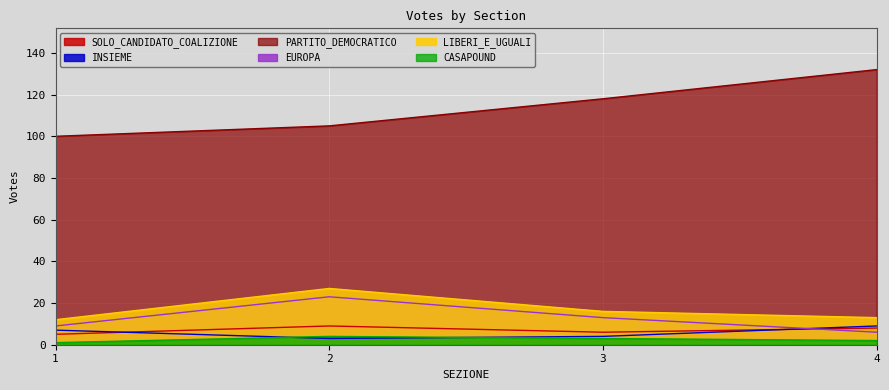

At which category does the chart reach its peak across all series?

4